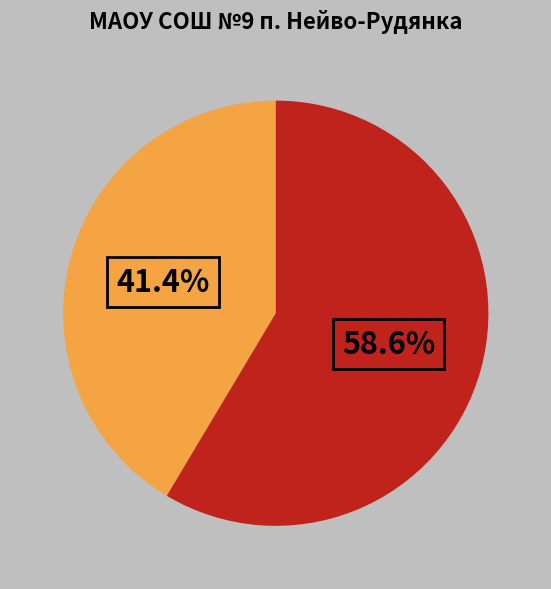

Does any single category account for the majority?

Yes